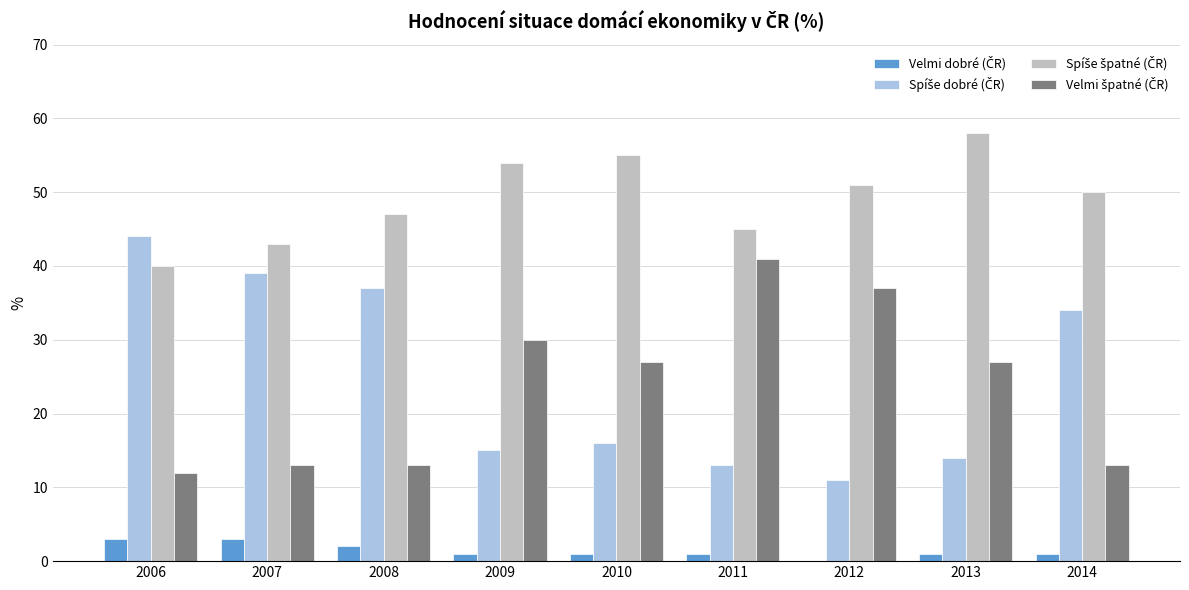

What is the maximum value shown in the chart?

58